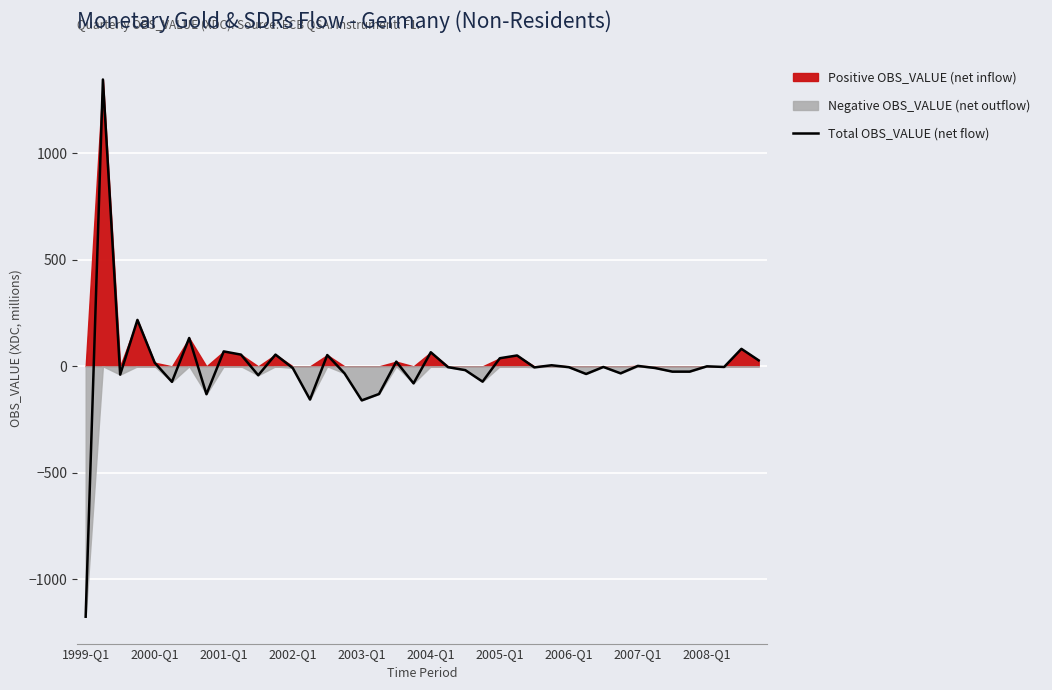

Which category has the lowest value in the Total OBS_VALUE (net flow) series?

1999-Q1